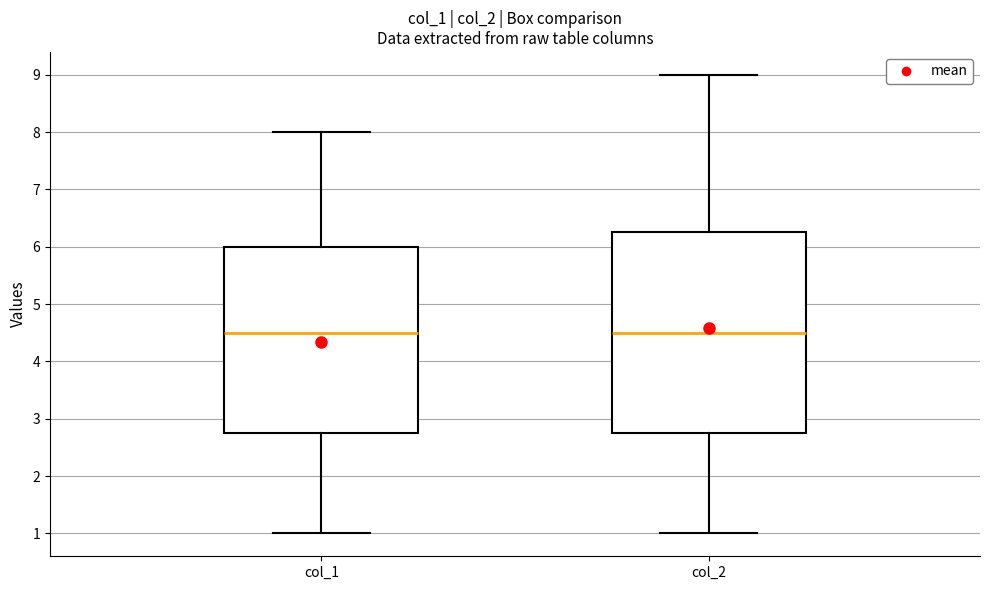

Reading left to right, read every box against the y-axis: the position of its median line, the range the box covers, and the ends of its whiskers. The values are not printed on the chart, so give them approximately, as read against the axis.

col_1: median 4.5, box 2.8 to 6.0, whiskers 1.0 to 8.0
col_2: median 4.5, box 2.8 to 6.3, whiskers 1.0 to 9.0